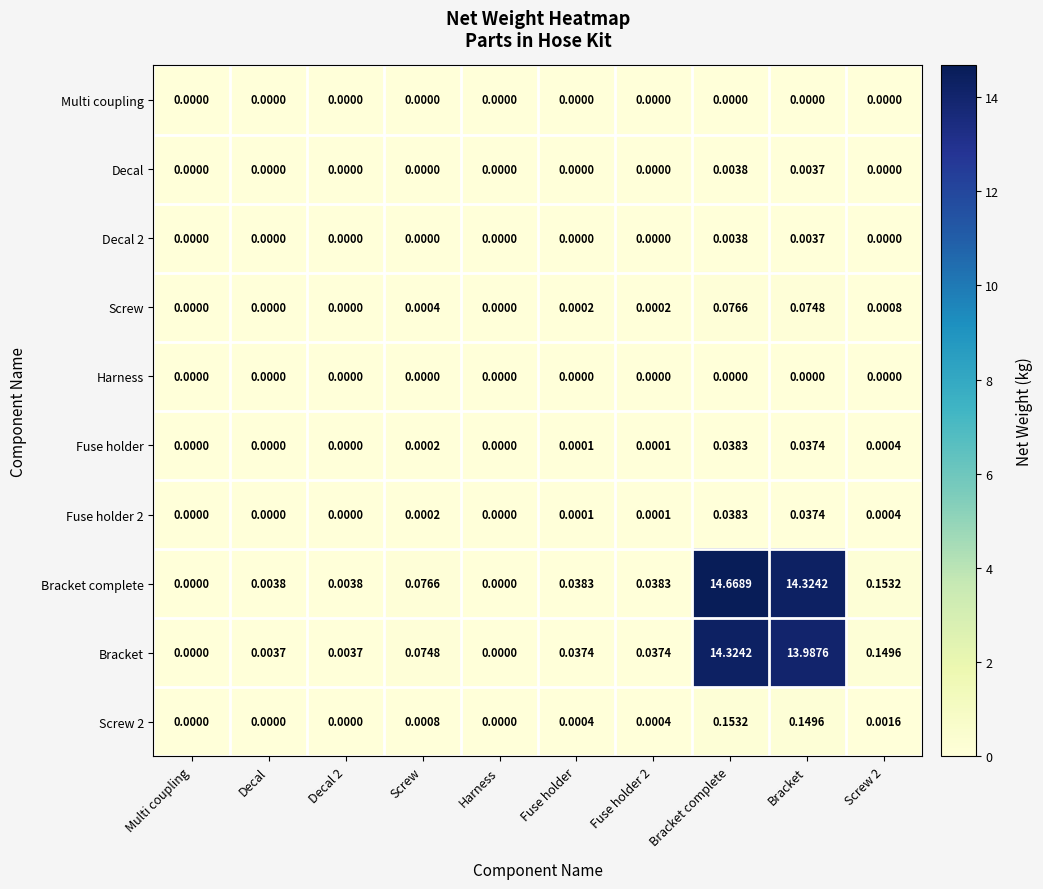

Which series has the widest spread of values?

Bracket complete